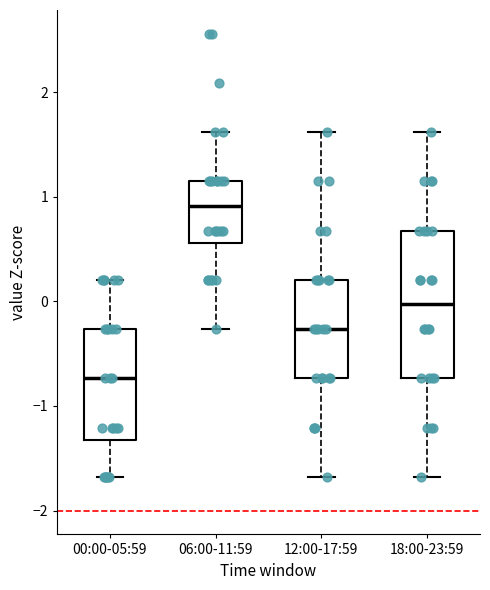

Reading left to right, transcribe this box plot: for each box, give where its median line is, the range the box spans, and where its two whiskers end, as read against the y-axis. The values are not printed on the chart, so give them approximately, as read against the axis.

00:00-05:59: median -0.7, box -1.3 to -0.3, whiskers -1.7 to 0.2
06:00-11:59: median 0.9, box 0.6 to 1.1, whiskers -0.3 to 1.6
12:00-17:59: median -0.3, box -0.7 to 0.2, whiskers -1.7 to 1.6
18:00-23:59: median 0.0, box -0.7 to 0.7, whiskers -1.7 to 1.6